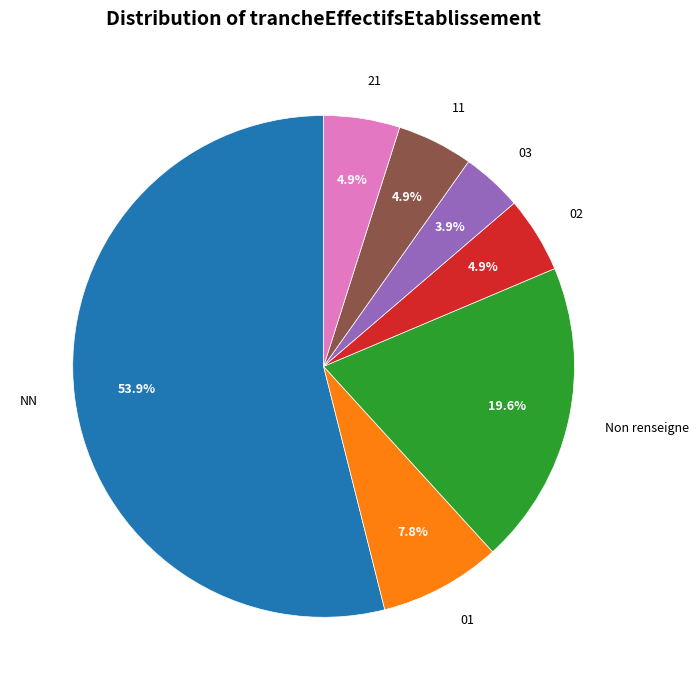

Count the number of slices in the pie.

7